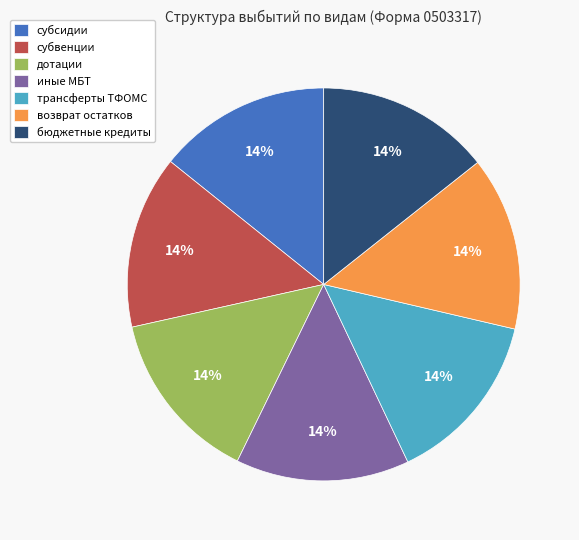

To the nearest percent, what portion does дотации represent?

14%